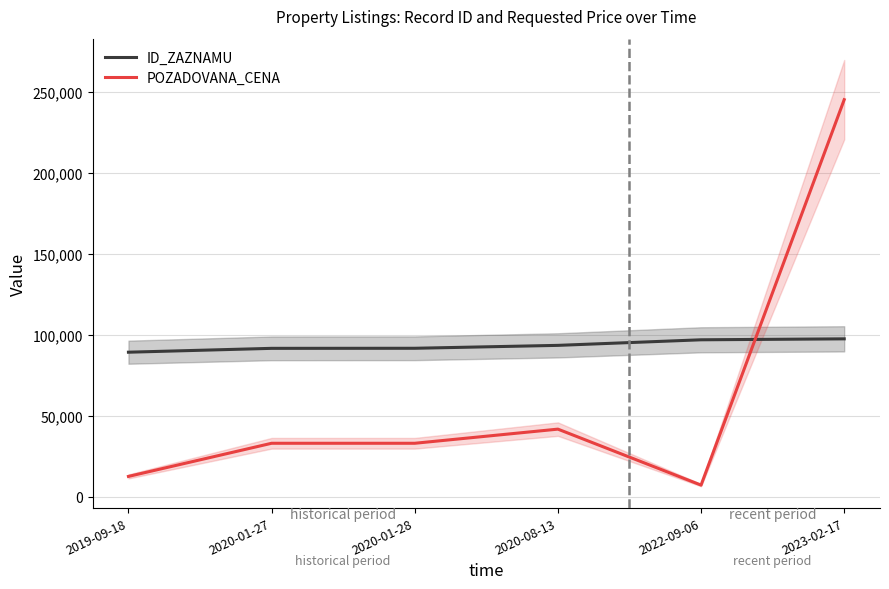

Rank the series by their average value, from lowest to highest.

POZADOVANA_CENA, ID_ZAZNAMU